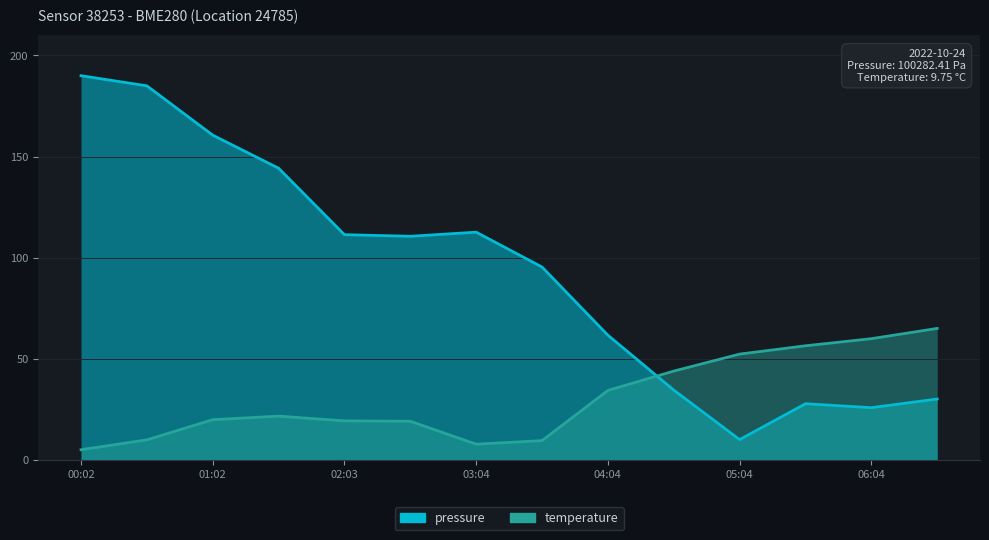

What is the average value of the temperature series?

30.3